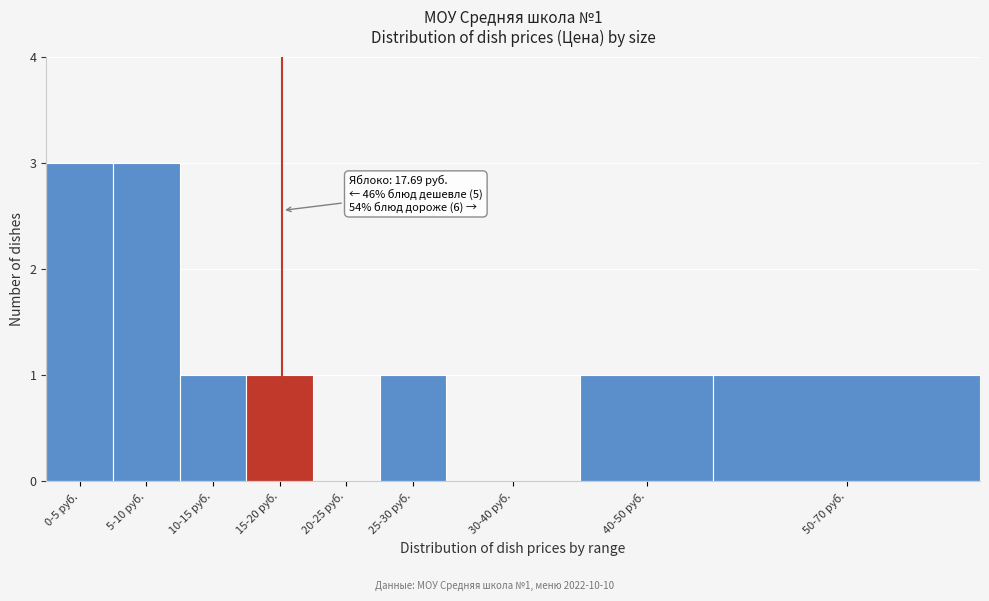

Reading right to left, list all the values displayed in this chart.

50-70 руб.=1	40-50 руб.=1	30-40 руб.=0	25-30 руб.=1	20-25 руб.=0	15-20 руб.=1	10-15 руб.=1	5-10 руб.=3	0-5 руб.=3